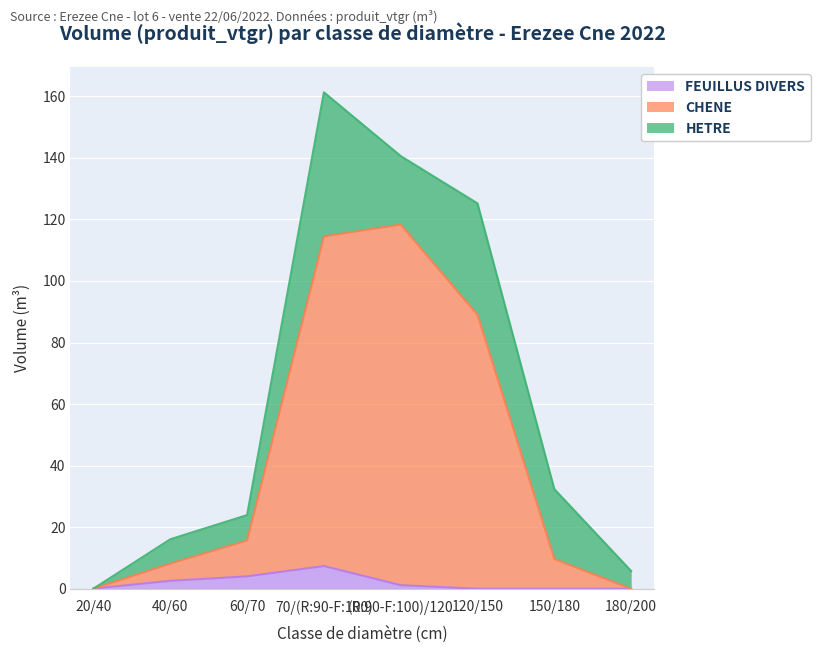

What is the label of the 4th point from the right?

(R:90-F:100)/120